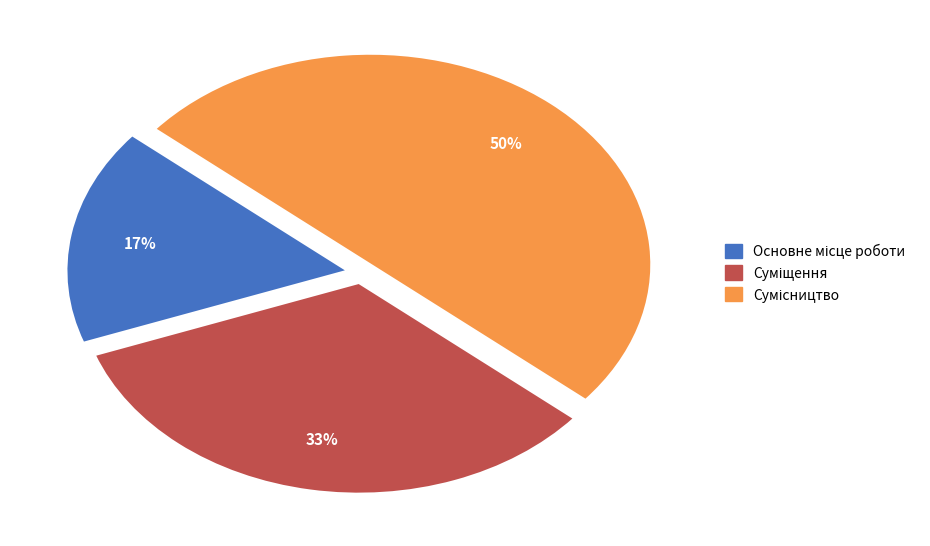

To the nearest percent, what is the average slice percentage?

33%